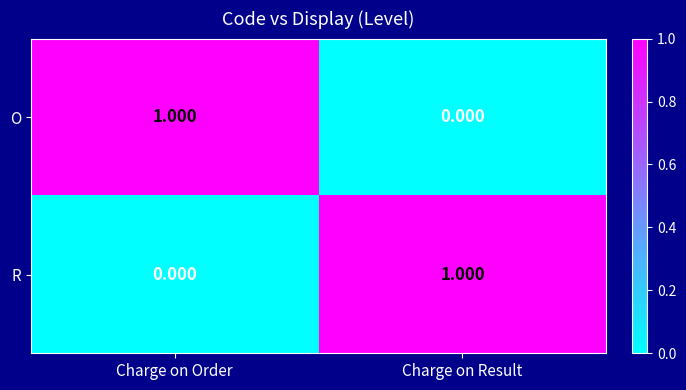

How many values in O are above zero?

1